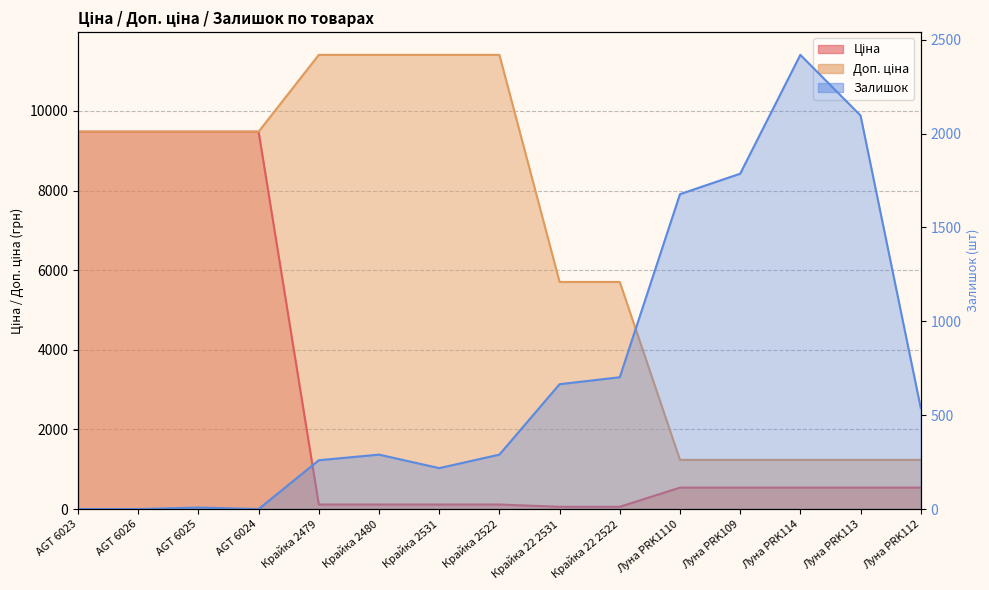

True or false: Доп. ціна and Ціна intersect in this chart.

False